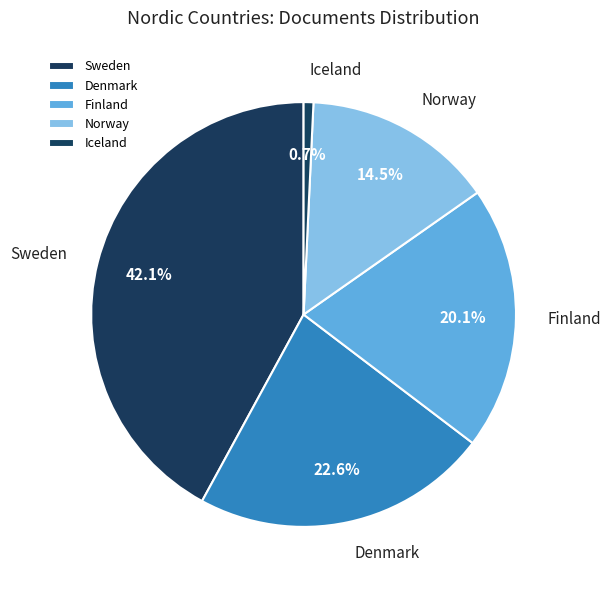

To the nearest percent, what percentage of the pie is Denmark?

23%